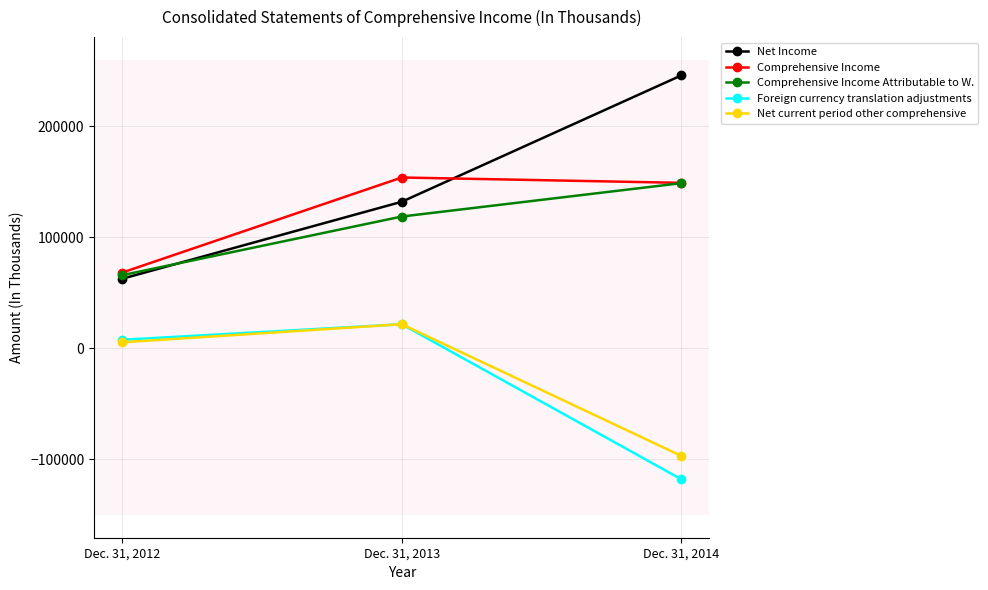

Is the value of Comprehensive Income Attributable to W. at Dec. 31, 2012 greater than the value of Net Income at Dec. 31, 2014?

No